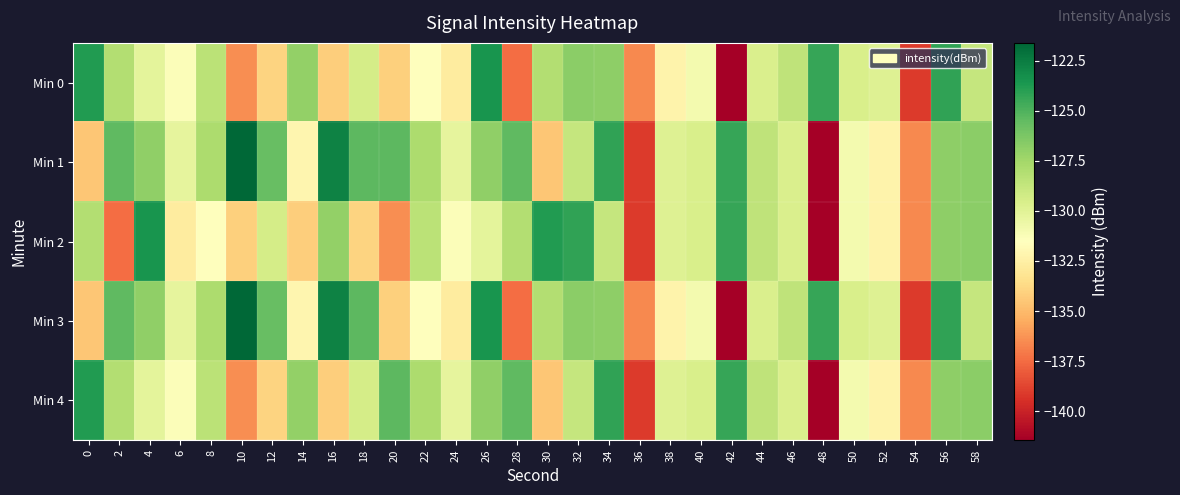

At 14, list the series in order from smallest to largest.

Min 2, Min 1, Min 3, Min 0, Min 4